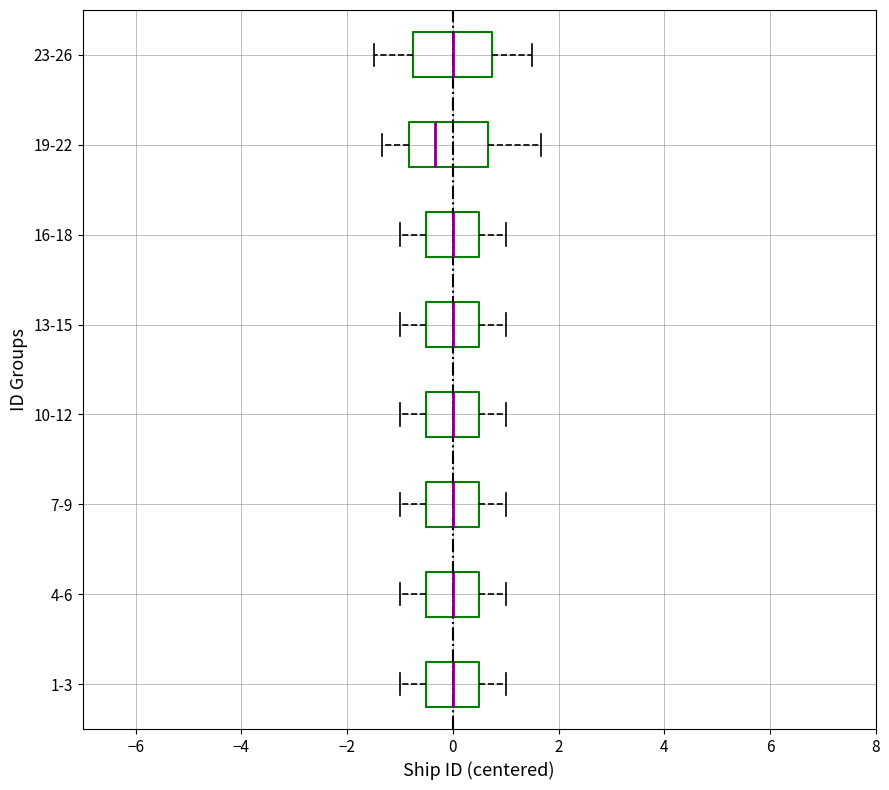

Which box has the furthest to the left median line?

19-22